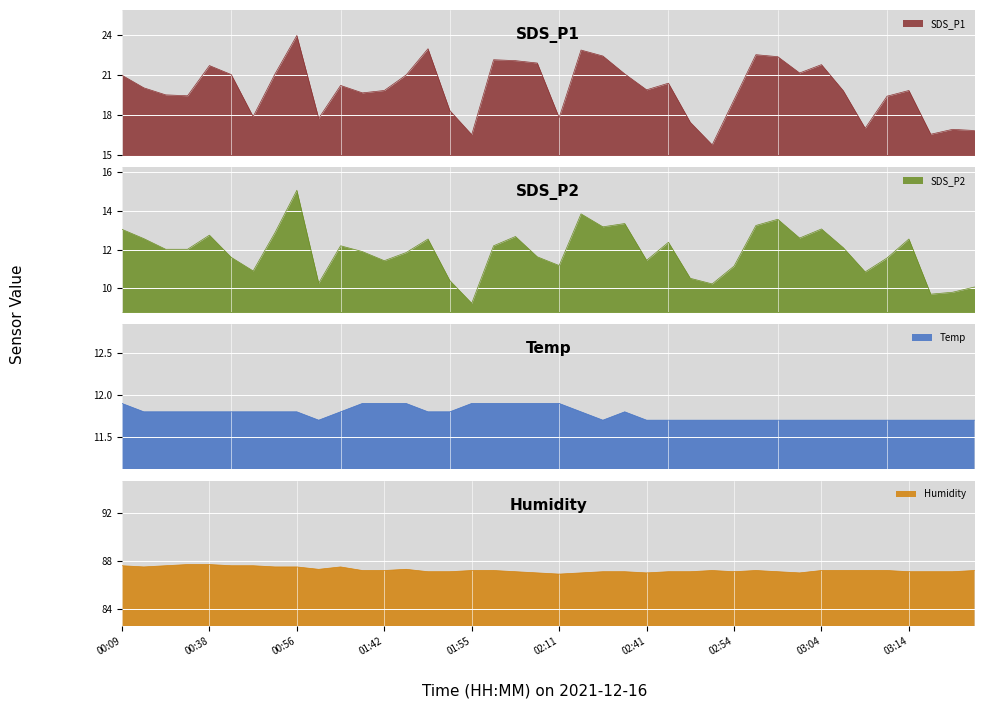

What is the lowest value of the SDS_P1 series?

15.8